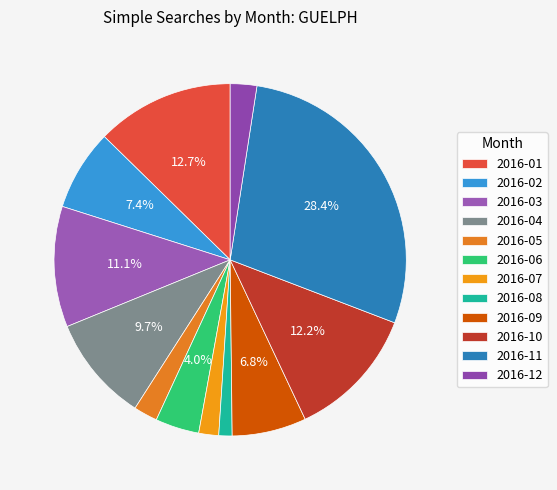

The 2016-02 slice represents 7% of the pie. True or false?

True